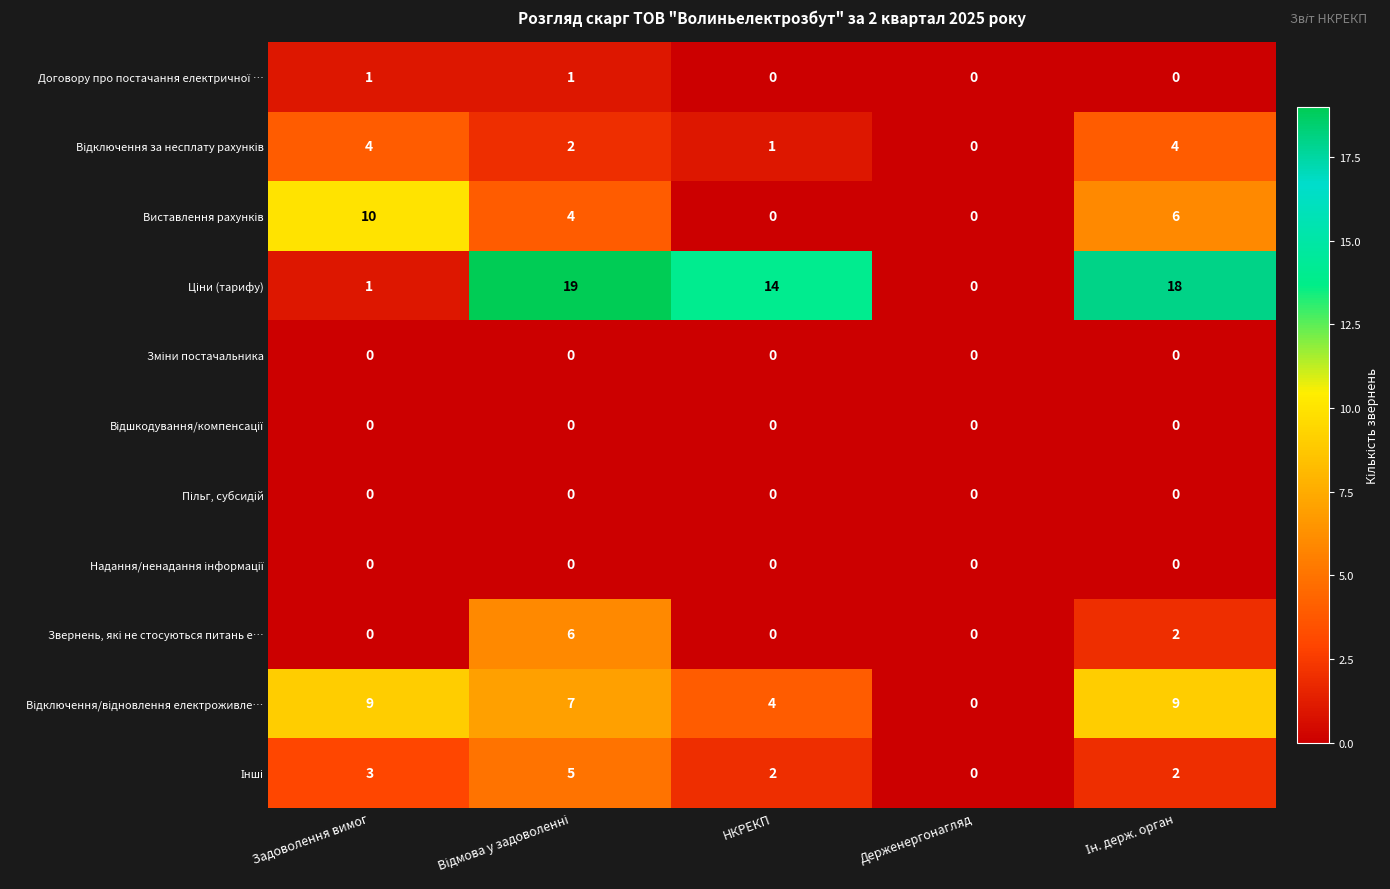

What is the difference between the highest and lowest values at НКРЕКП?

14